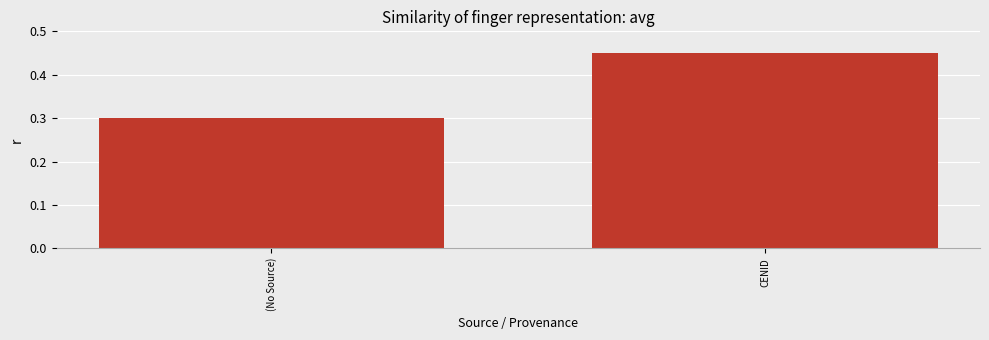

Between (No Source) and CENID, which is larger?

CENID